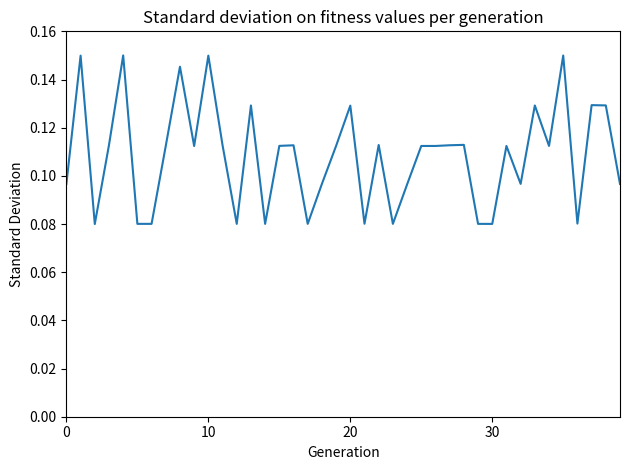

Does the chart display data point markers on the line(s)?

No